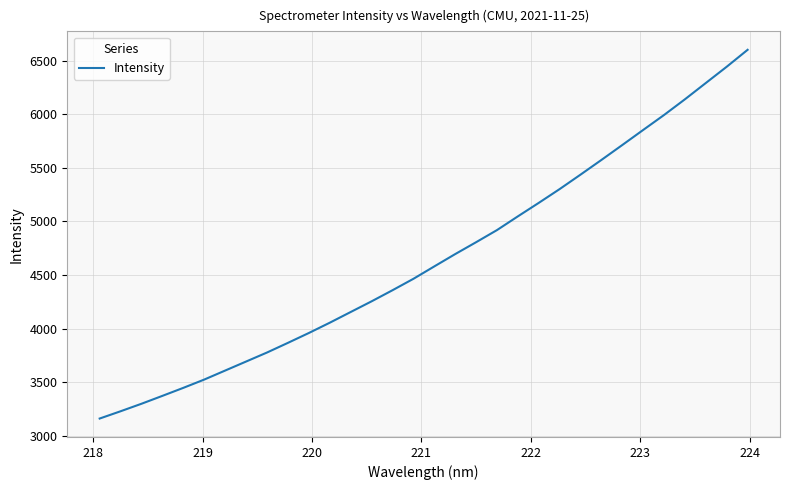

What is the maximum value shown in the chart?

6602.4